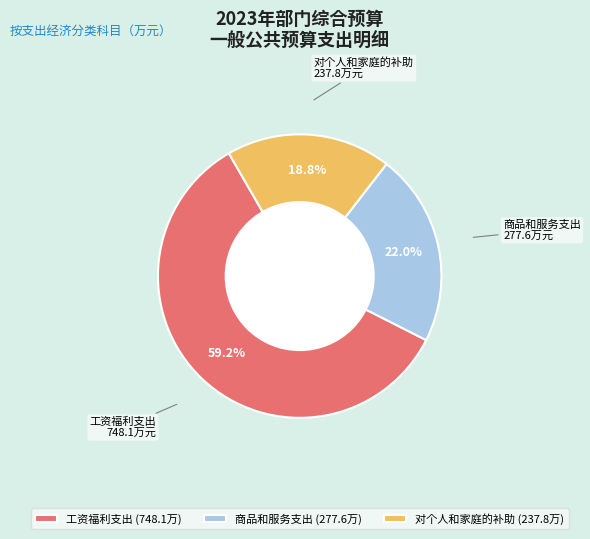

How much of the chart is everything except 工资福利支出?

40.8%